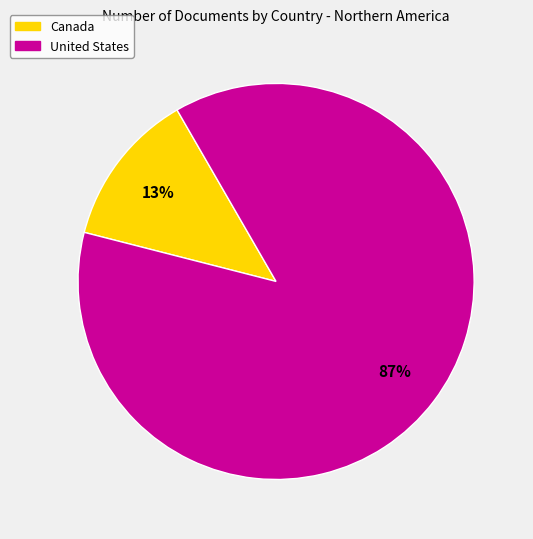

Count the number of slices in the pie.

2